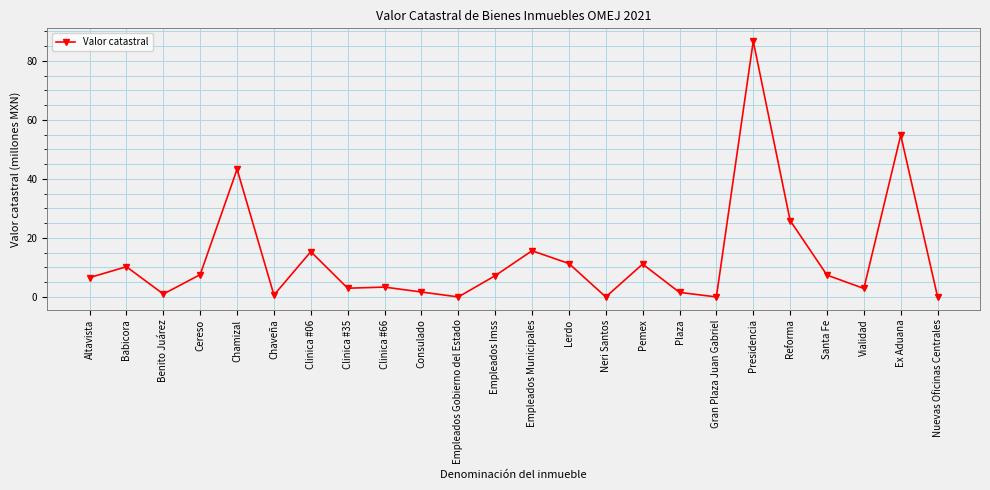

Count the number of categories in the chart.

24